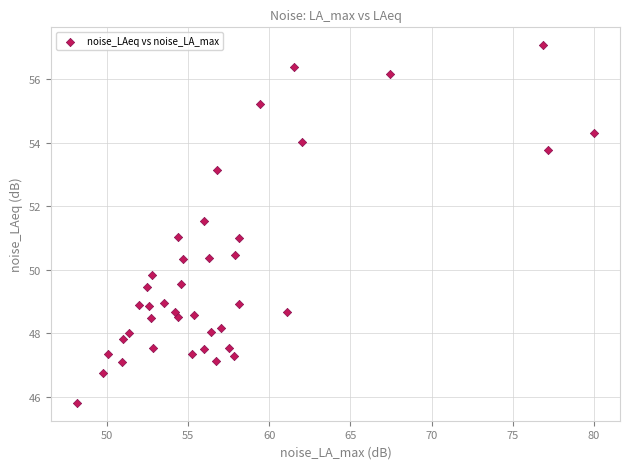

What is the range of Y values (max minus min)?

11.2